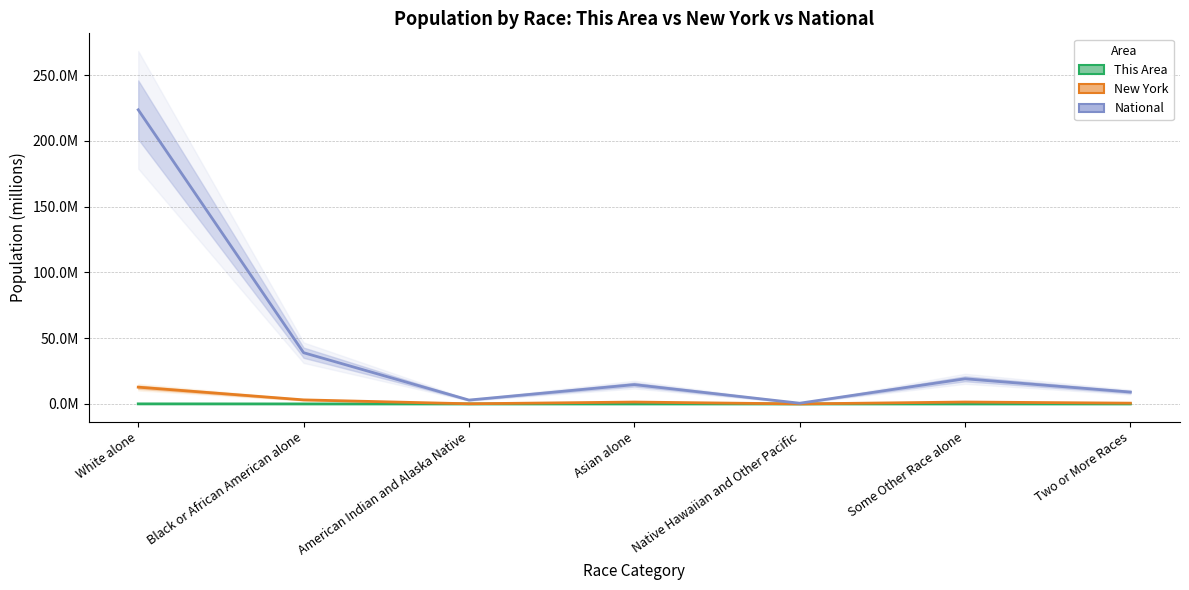

True or false: This Area and National intersect in this chart.

False